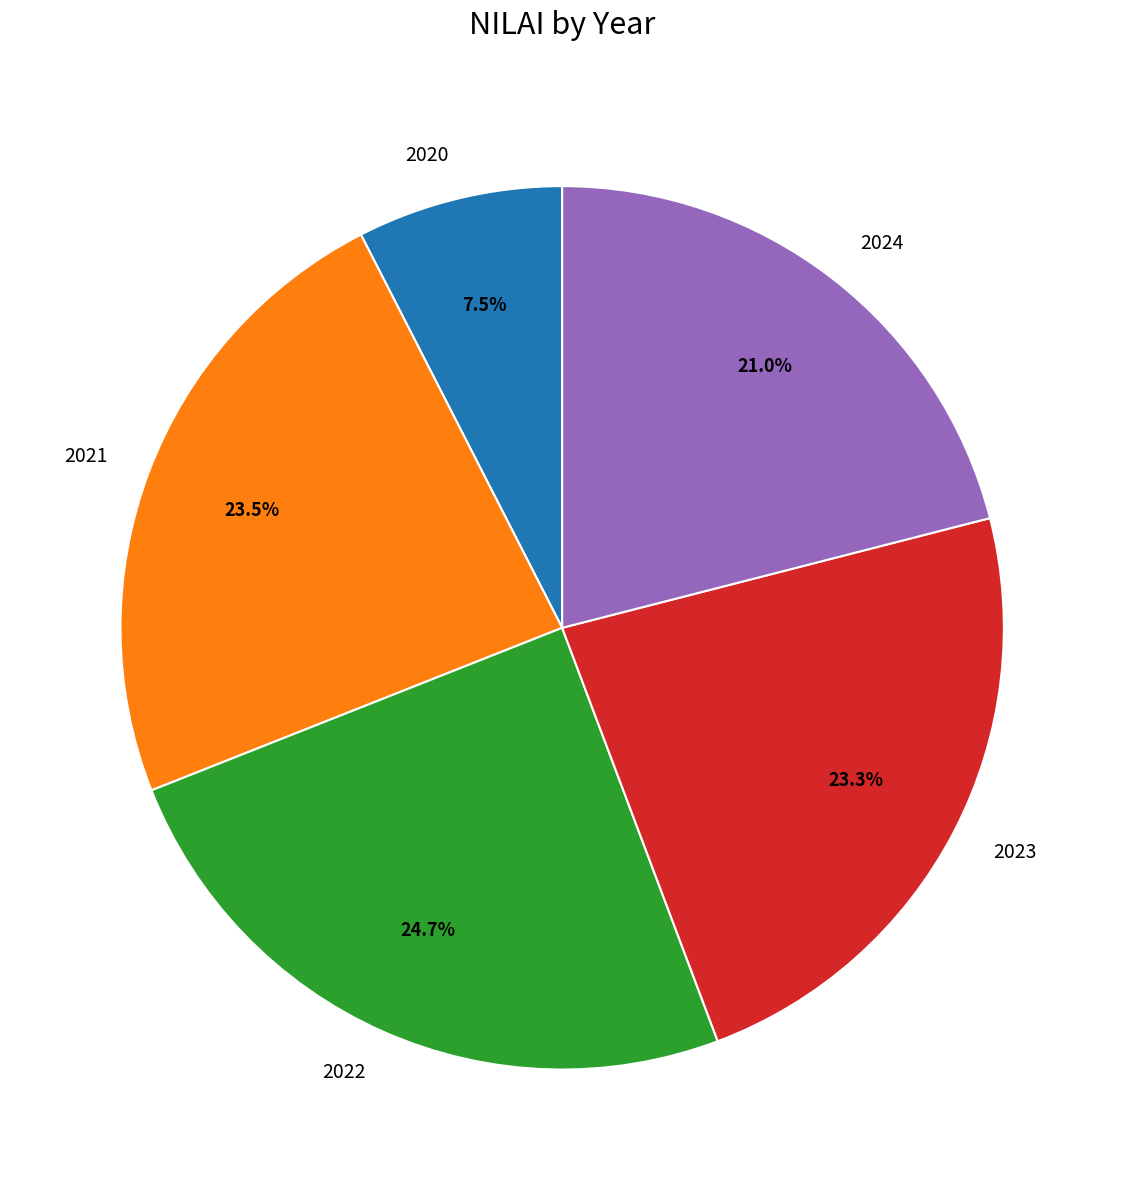

What is the largest slice in the pie chart?

2022